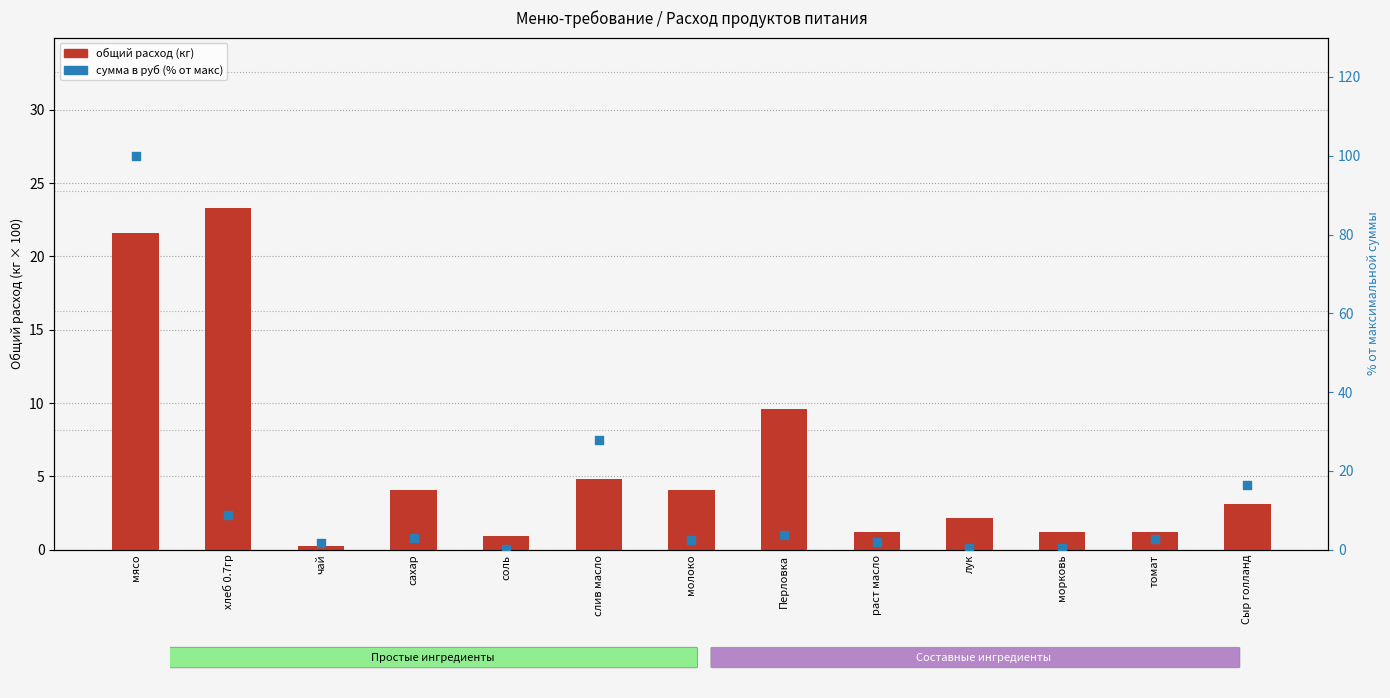

At which category is the sum across all series the highest?

мясо